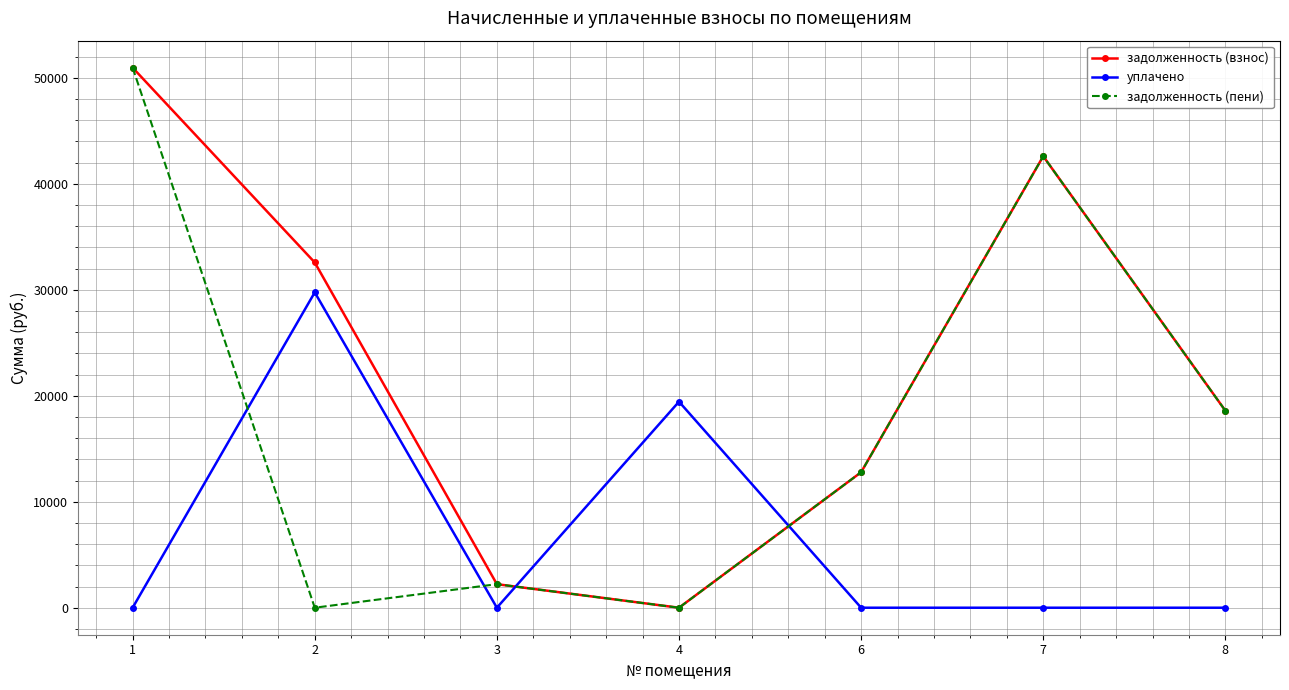

At which category does задолженность (взнос) reach its first local peak?

7